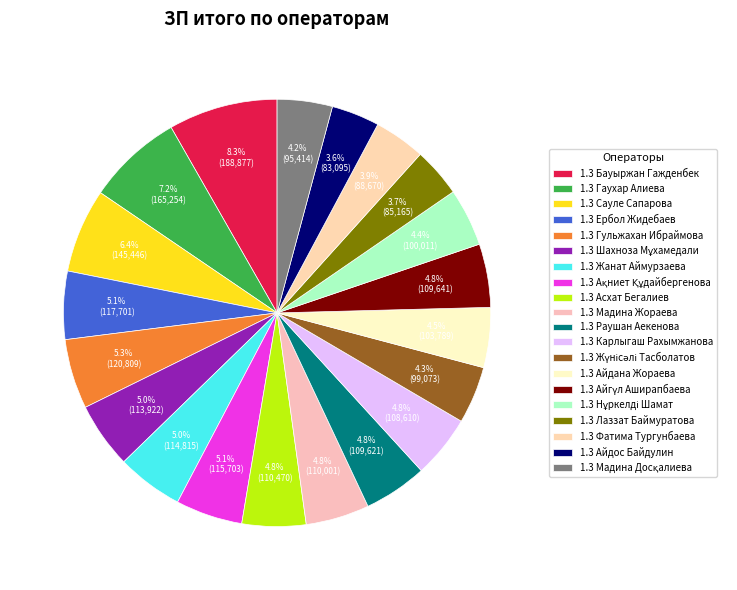

Combined, do 1.3 Фатима Тургунбаева and 1.3 Раушан Аекенова account for over 50%?

No